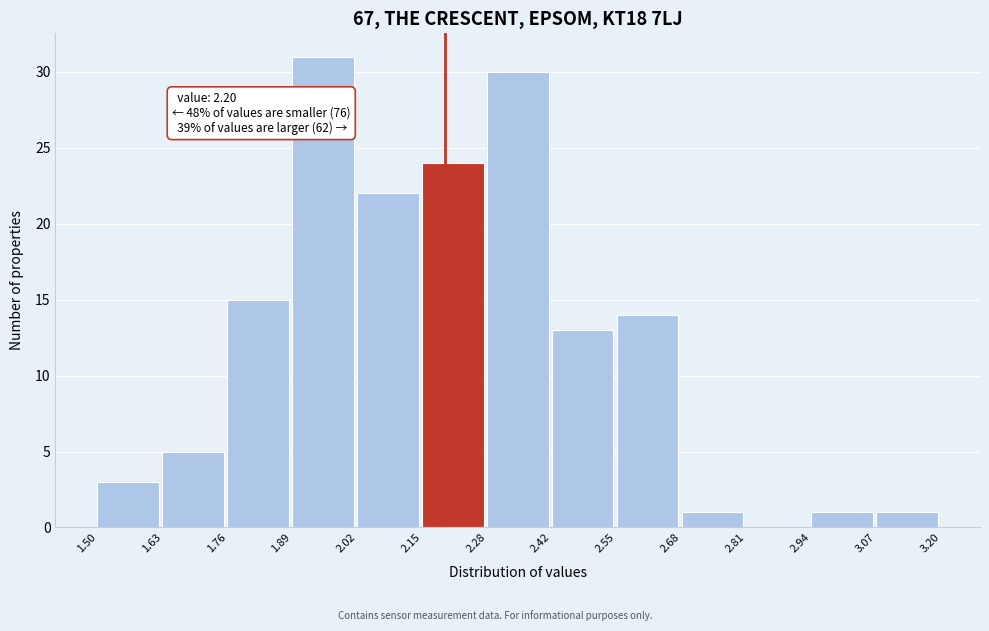

Over which range of the x-axis is the bar tallest?

1.89 to 2.02